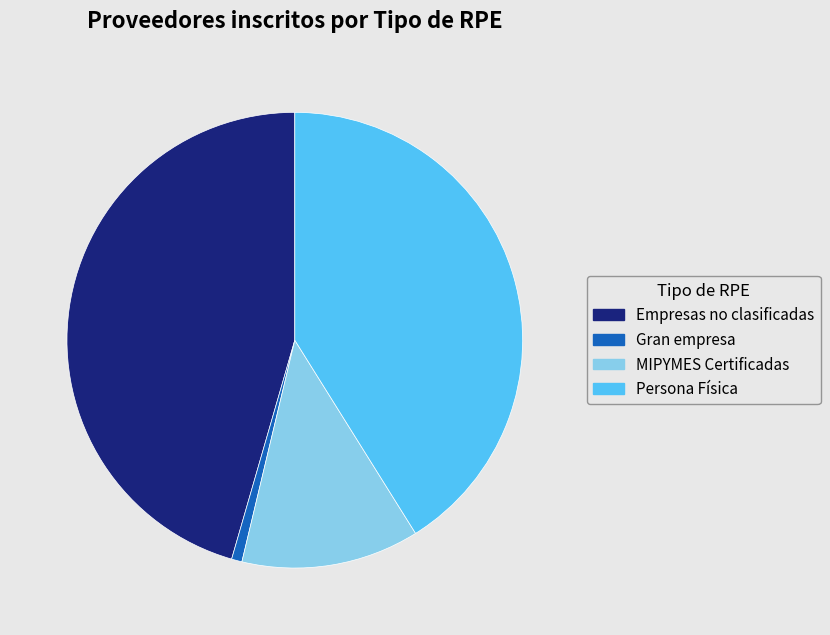

Combined, do Persona Física and Empresas no clasificadas account for over 50%?

Yes